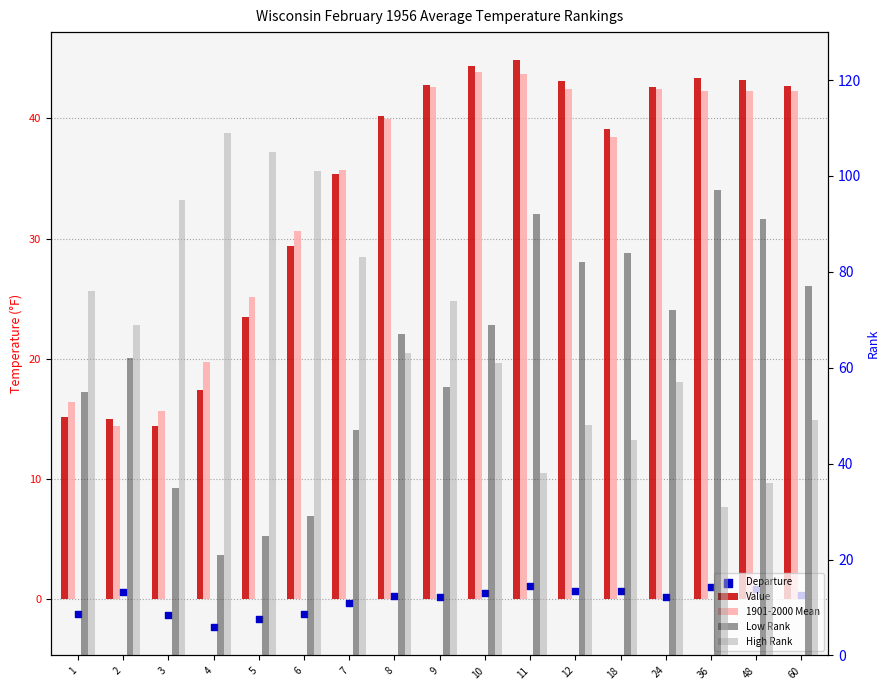

At which category is the sum across all series the highest?

11